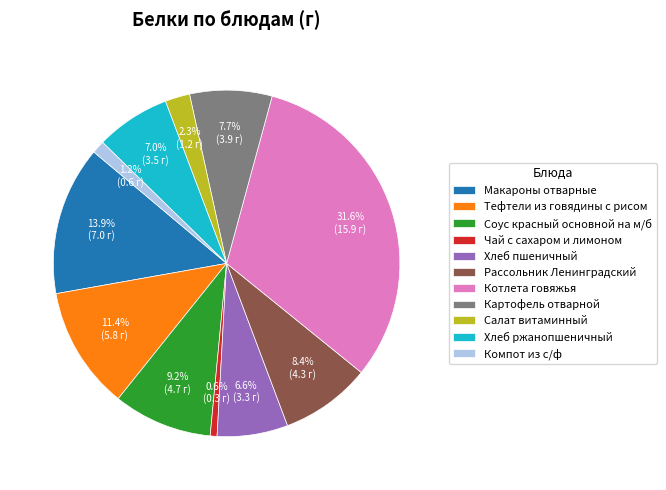

To the nearest percent, what is the difference between the largest and smallest slice percentages?

31%